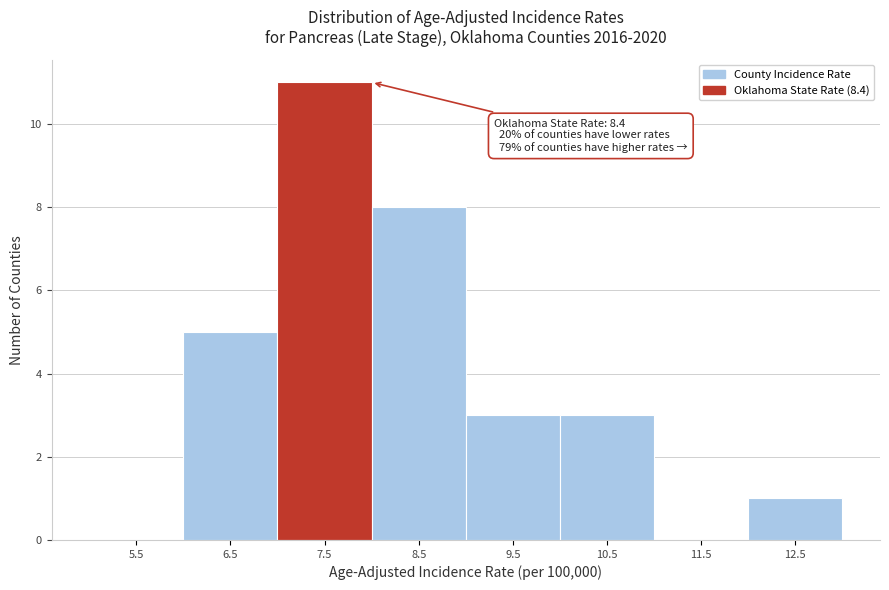

Reading right to left, list all the values displayed in this chart.

12.5=1	11.5=0	10.5=3	9.5=3	8.5=8	7.5=11	6.5=5	5.5=0